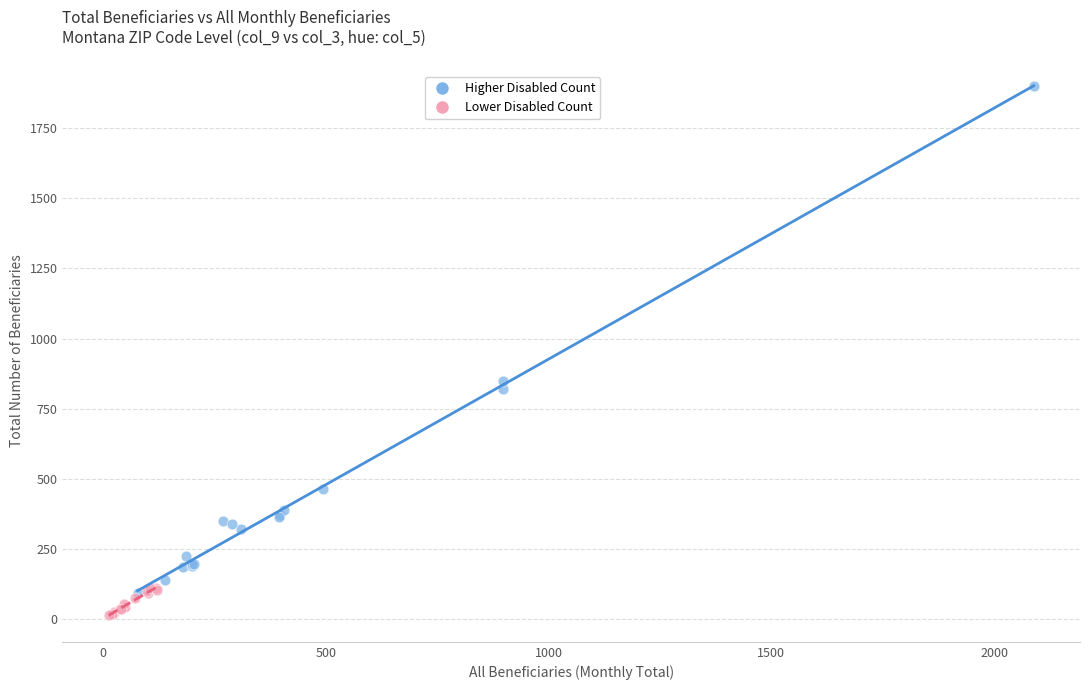

What are all the series names shown in the legend?

Higher Disabled Count, Lower Disabled Count